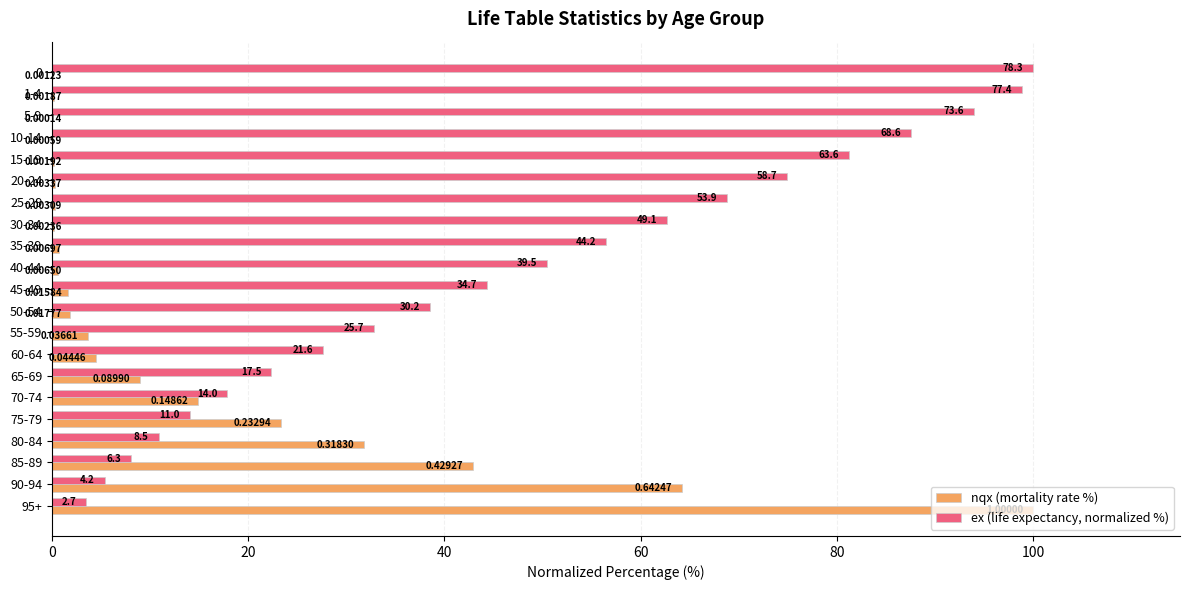

Which series has the widest spread of values?

nqx (mortality rate %)